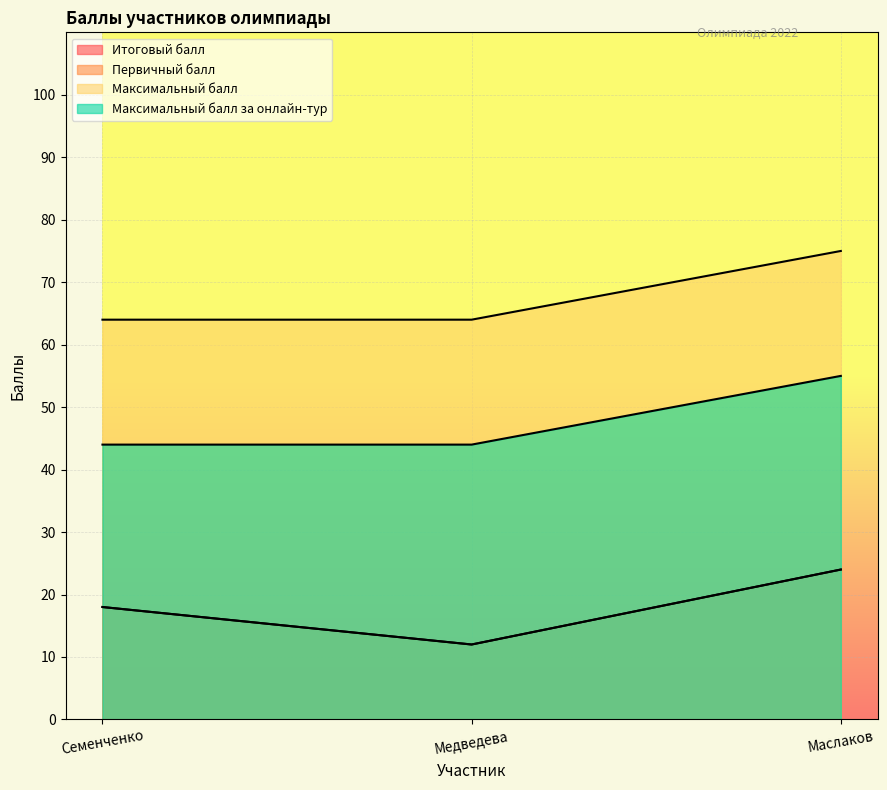

What is the spread (max minus min) of values at Медведева?

52